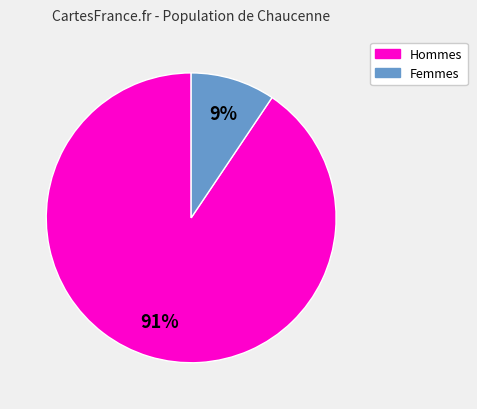

To the nearest percent, what is the average slice percentage?

50%